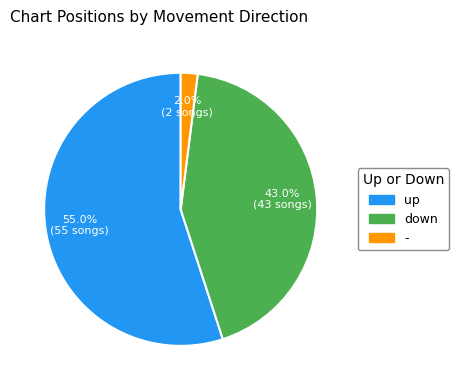

To the nearest percent, what is the difference between the down and - slice percentages?

41%